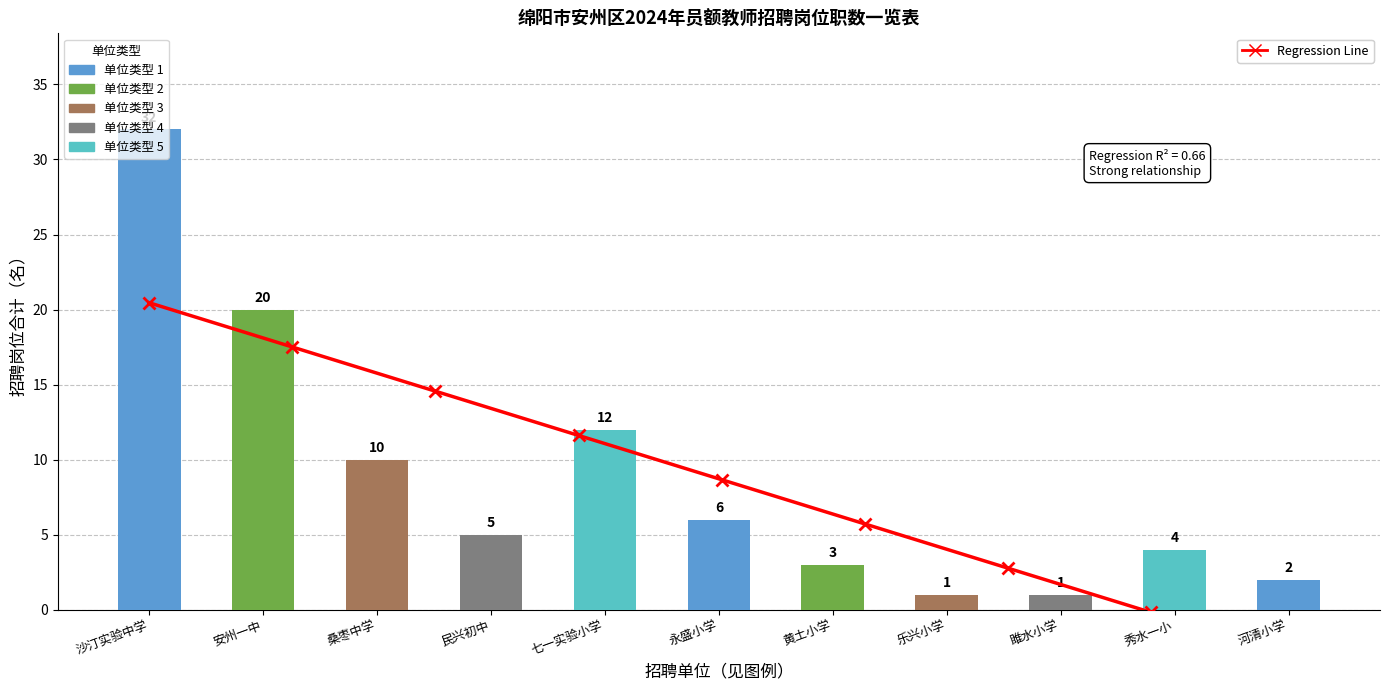

At which label is the value closest to 16?

安州一中